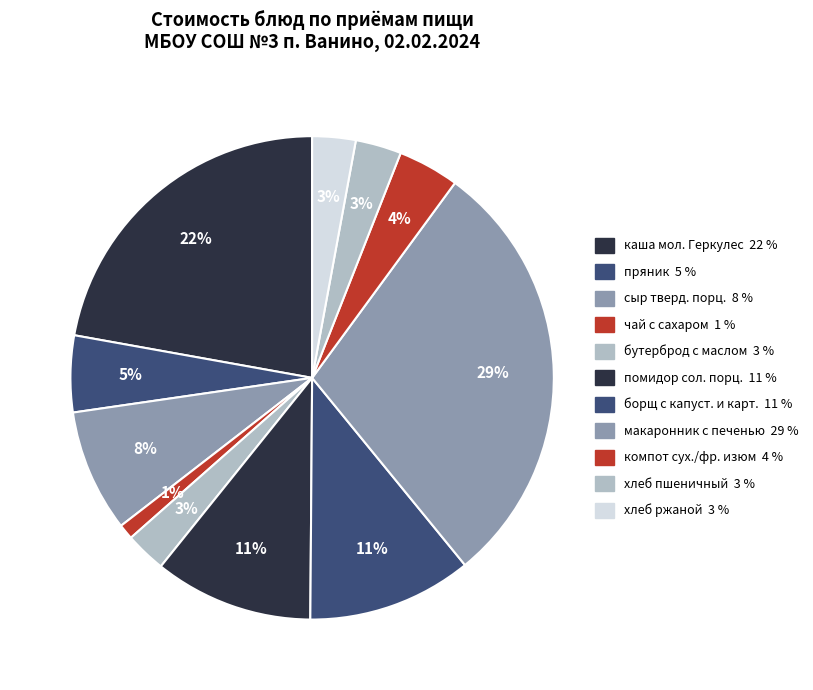

Do каша мол. Геркулес and помидор сол. порц. together represent more than half of the pie?

No